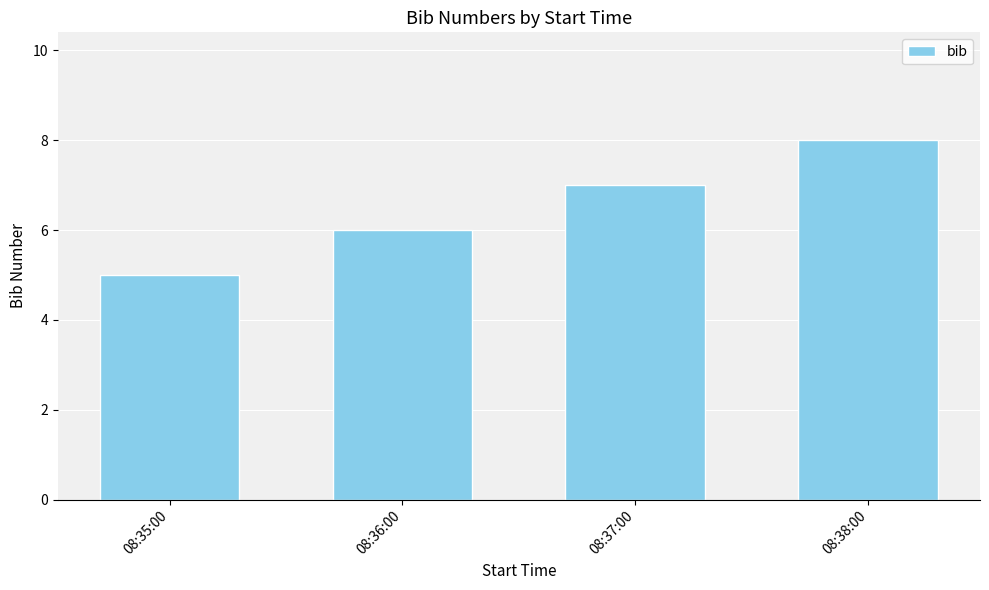

How many data points are less than 7?

2